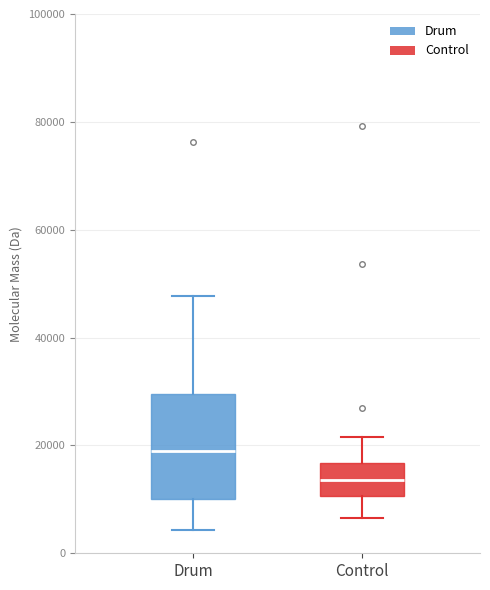

Reading left to right, read every box against the y-axis: the position of its median line, the range the box covers, and the ends of its whiskers. The values are not printed on the chart, so give them approximately, as read against the axis.

Drum: median 18000, box 10000 to 30000, whiskers 4000 to 48000
Control: median 14000, box 10000 to 16000, whiskers 6000 to 22000